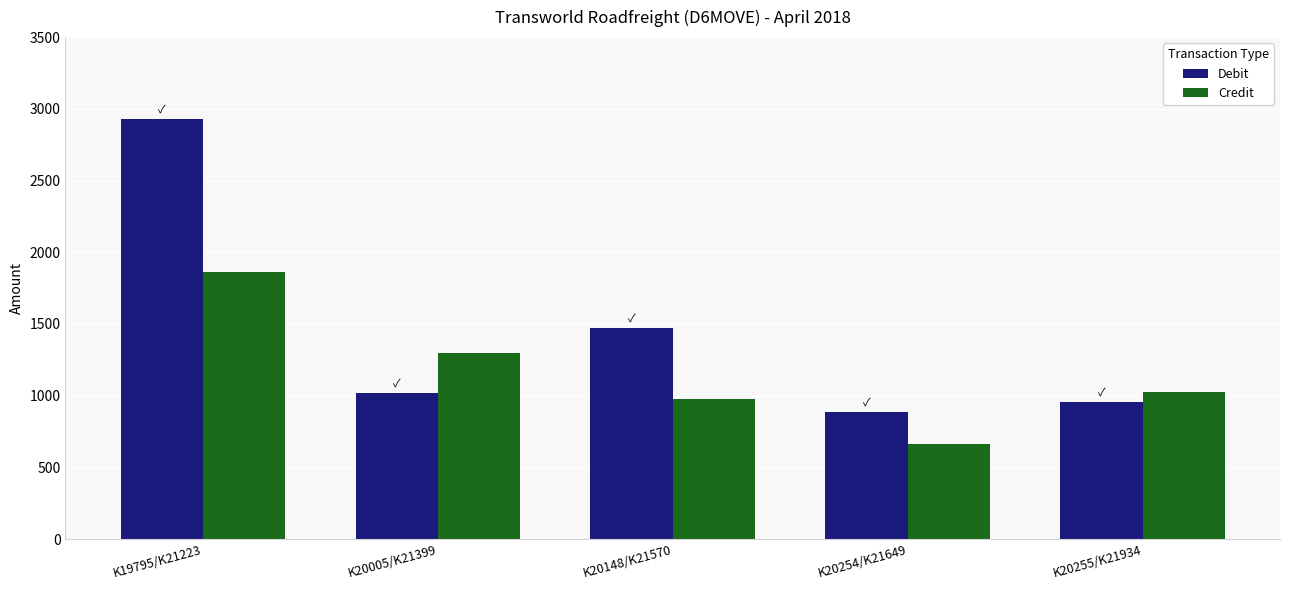

Reading right to left, what are all the values shown in this chart?

Debit: 958.9	886.4	1474.5	1019.1	2930.6
Credit: 1022.5	661.8	976.5	1295.9	1863.5